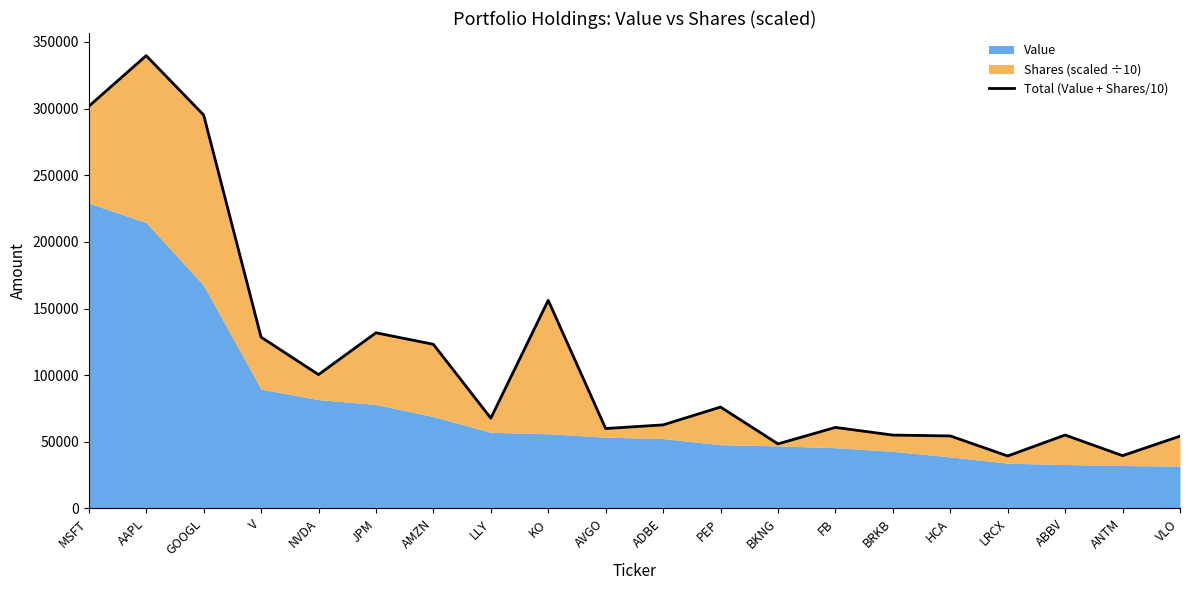

List the labels in order of value, smallest first.

LRCX, ANTM, BKNG, VLO, HCA, BRKB, ABBV, AVGO, FB, ADBE, LLY, PEP, NVDA, AMZN, V, JPM, KO, GOOGL, MSFT, AAPL